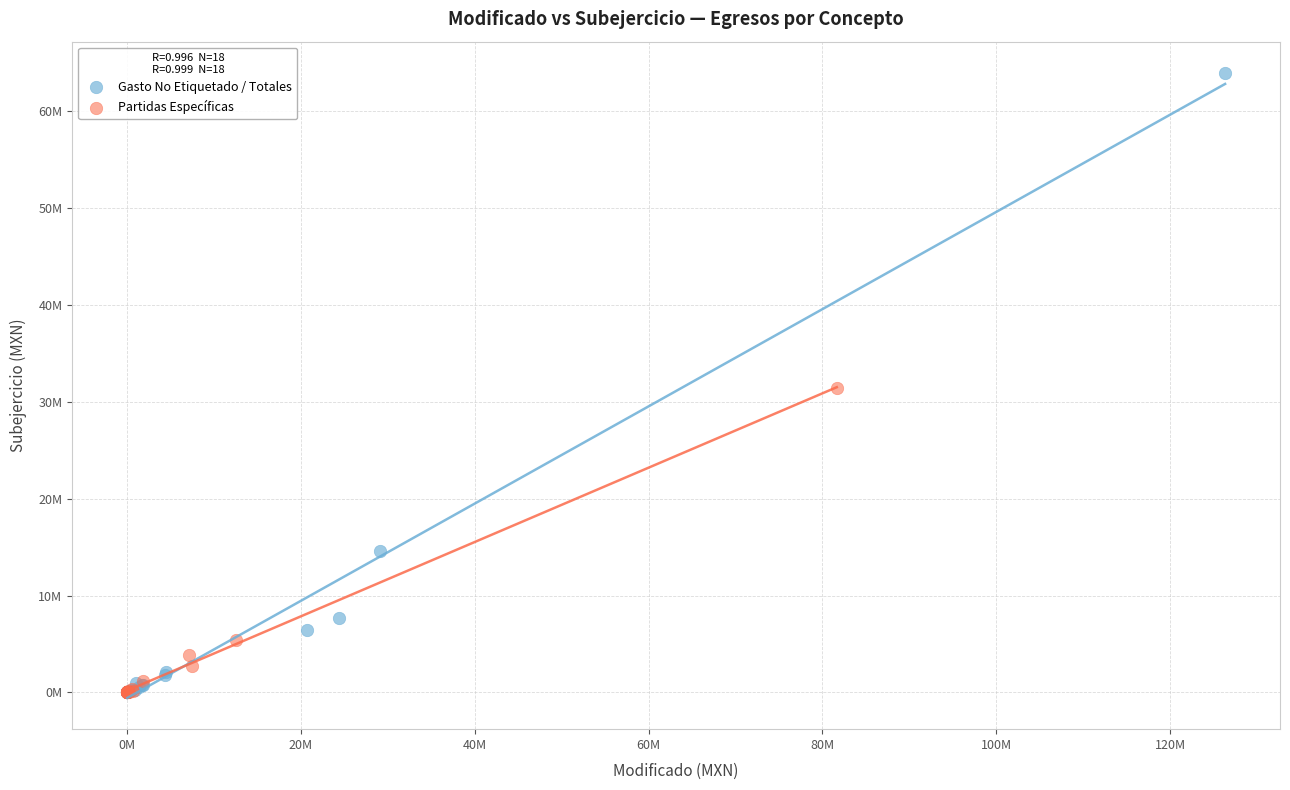

What are all the series names shown in the legend?

Gasto No Etiquetado / Totales, Partidas Específicas